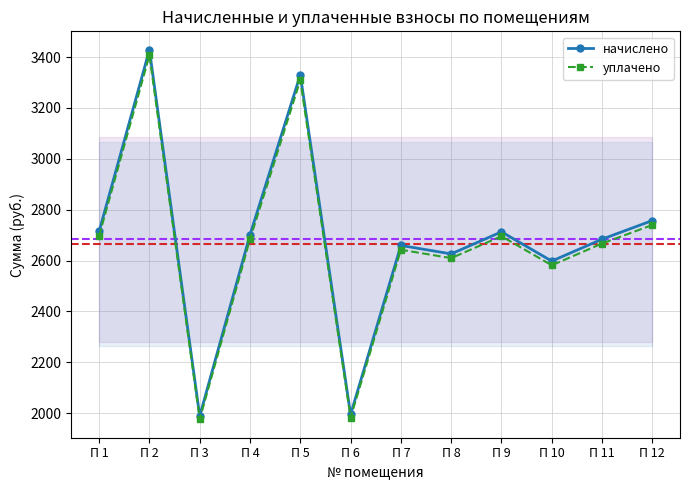

How many interior local peaks does the начислено series have?

4